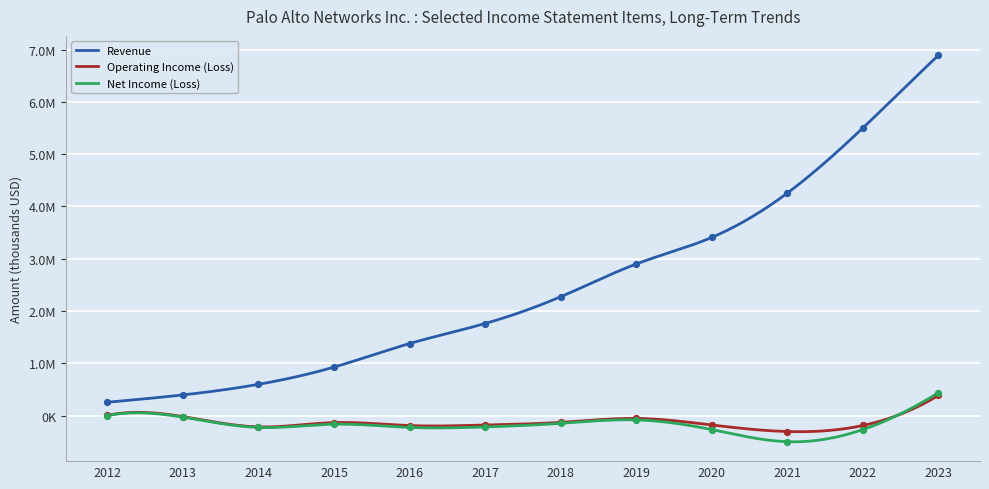

At which category is the sum across all series the highest?

2023